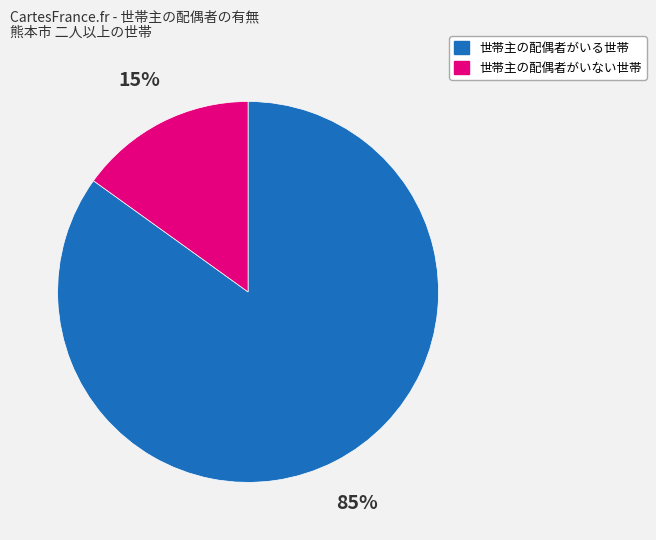

Rank the categories by value from lowest to highest.

世帯主の配偶者がいない世帯, 世帯主の配偶者がいる世帯